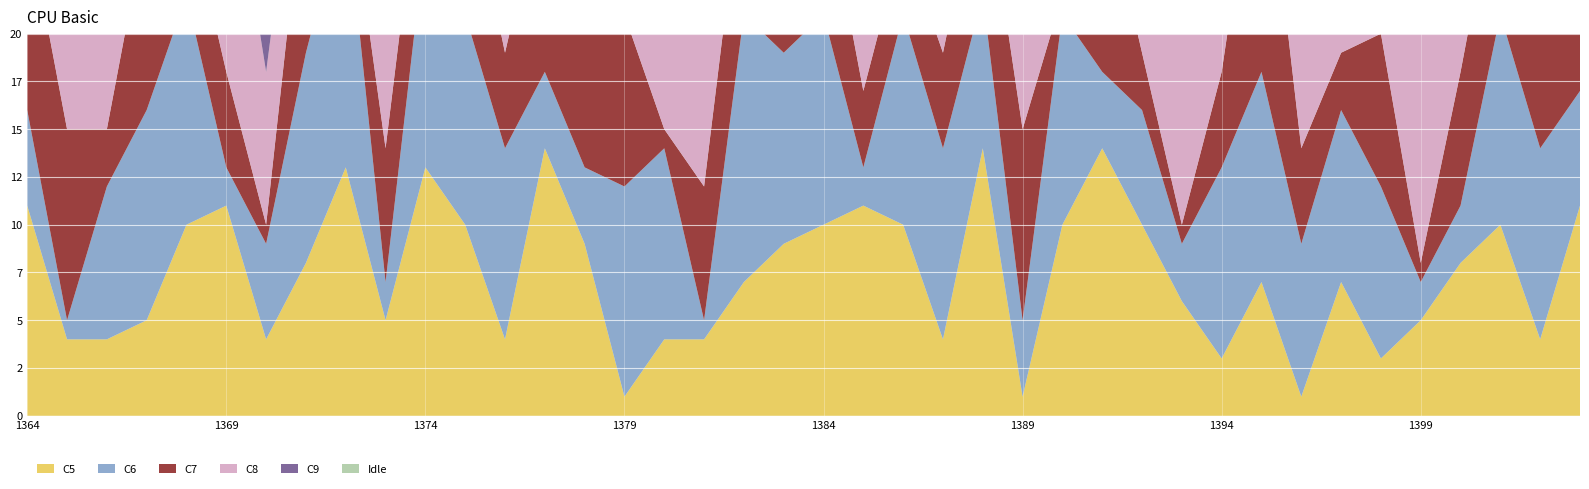

Reading left to right, extract all data points from this chart.

C5: 1364=11	1365=4	1366=4	1367=5	1368=10	1369=11	1370=4	1371=8	1372=13	1373=5	1374=13	1375=10	1376=4	1377=14	1378=9	1379=1	1380=4	1381=4	1382=7	1383=9	1384=10	1385=11	1386=10	1387=4	1388=14	1389=1	1390=10	1391=14	1392=10	1393=6	1394=3	1395=7	1396=1	1397=7	1398=3	1399=5	1400=8	1401=10	1402=4	1403=11
C6: 1364=5	1365=1	1366=8	1367=11	1368=12	1369=2	1370=5	1371=11	1372=14	1373=2	1374=12	1375=11	1376=10	1377=4	1378=4	1379=11	1380=10	1381=1	1382=14	1383=10	1384=11	1385=2	1386=11	1387=10	1388=8	1389=4	1390=11	1391=4	1392=6	1393=3	1394=10	1395=11	1396=8	1397=9	1398=9	1399=2	1400=3	1401=11	1402=10	1403=6
C7: 1364=10	1365=10	1366=3	1367=10	1368=5	1369=5	1370=1	1371=10	1372=2	1373=7	1374=6	1375=8	1376=5	1377=10	1378=10	1379=9	1380=1	1381=7	1382=8	1383=5	1384=7	1385=4	1386=4	1387=5	1388=7	1389=10	1390=1	1391=10	1392=3	1393=1	1394=5	1395=14	1396=5	1397=3	1398=8	1399=1	1400=7	1401=8	1402=6	1403=13
C8: 1364=13	1365=11	1366=13	1367=13	1368=1	1369=13	1370=8	1371=5	1372=5	1373=13	1374=5	1375=3	1376=8	1377=3	1378=5	1379=12	1380=8	1381=12	1382=11	1383=13	1384=3	1385=13	1386=3	1387=13	1388=4	1389=7	1390=7	1391=3	1392=11	1393=10	1394=13	1395=4	1396=7	1397=4	1398=4	1399=13	1400=9	1401=5	1402=5	1403=12
C9: 1364=7	1365=14	1366=12	1367=7	1368=7	1369=4	1370=12	1371=14	1372=10	1373=14	1374=3	1375=5	1376=13	1377=1	1378=8	1379=5	1380=13	1381=13	1382=13	1383=12	1384=13	1385=12	1386=5	1387=8	1388=1	1389=5	1390=5	1391=1	1392=5	1393=11	1394=4	1395=6	1396=14	1397=5	1398=5	1399=3	1400=5	1401=3	1402=8	1403=5
Numero: 1364=1364	1365=1365	1366=1366	1367=1367	1368=1368	1369=1369	1370=1370	1371=1371	1372=1372	1373=1373	1374=1374	1375=1375	1376=1376	1377=1377	1378=1378	1379=1379	1380=1380	1381=1381	1382=1382	1383=1383	1384=1384	1385=1385	1386=1386	1387=1387	1388=1388	1389=1389	1390=1390	1391=1391	1392=1392	1393=1393	1394=1394	1395=1395	1396=1396	1397=1397	1398=1398	1399=1399	1400=1400	1401=1401	1402=1402	1403=1403